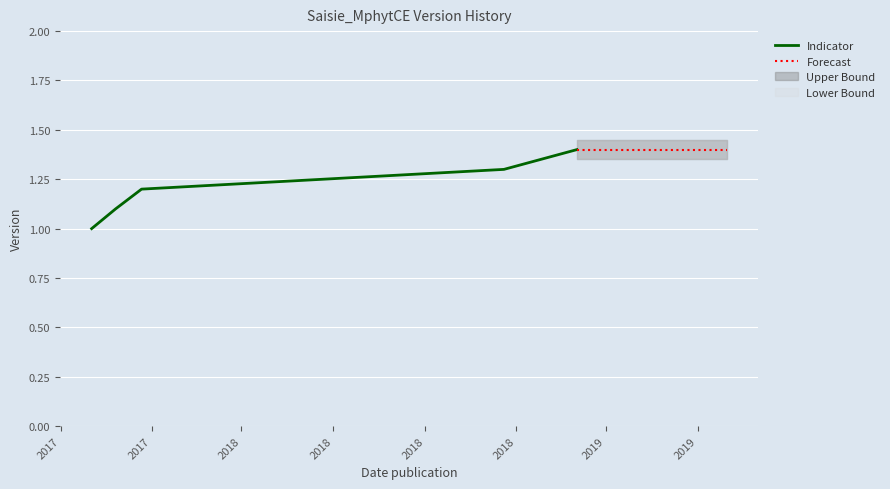

The value at 2018-11-19 is 1.3. True or false?

True